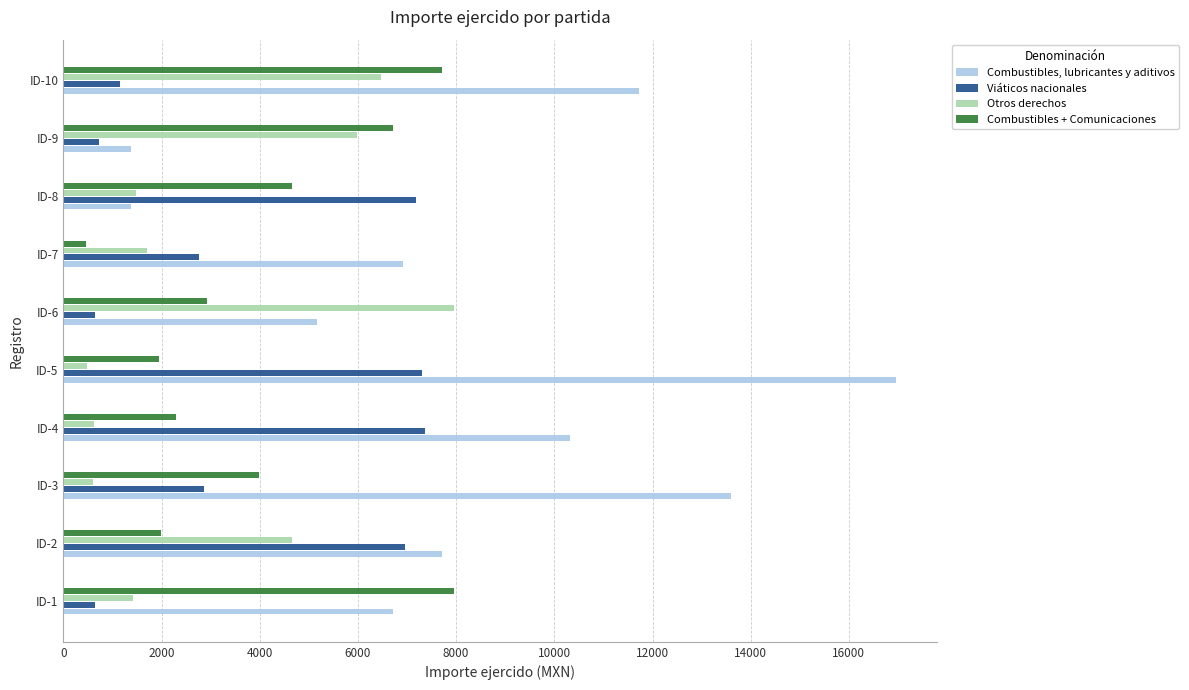

Which category has the highest value in the Combustibles, lubricantes y aditivos series?

ID-5